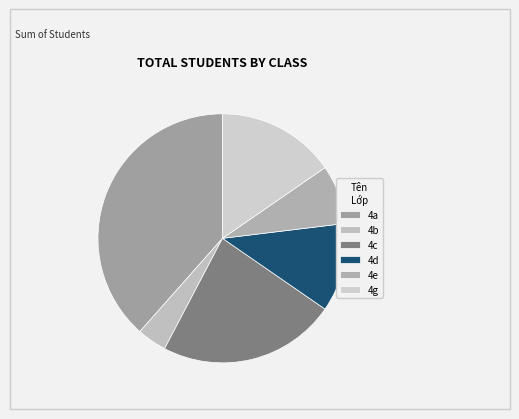

Count the number of slices in the pie.

6